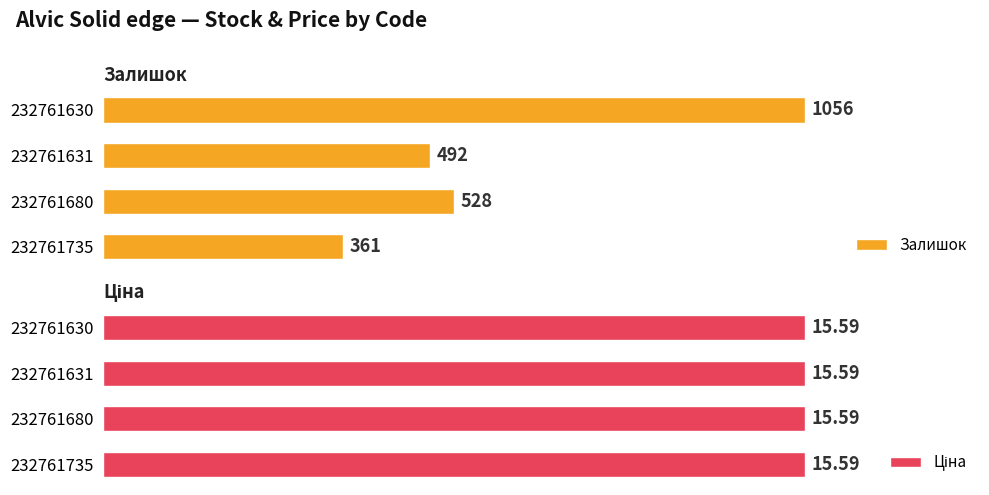

List the labels in order of Залишок value, largest first.

232761630, 232761680, 232761631, 232761735